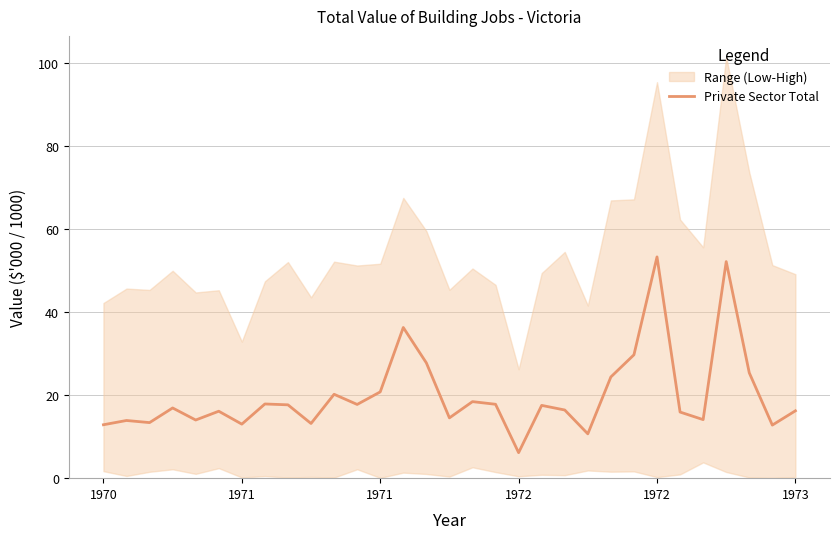

What is the minimum value shown in the chart?

6.1